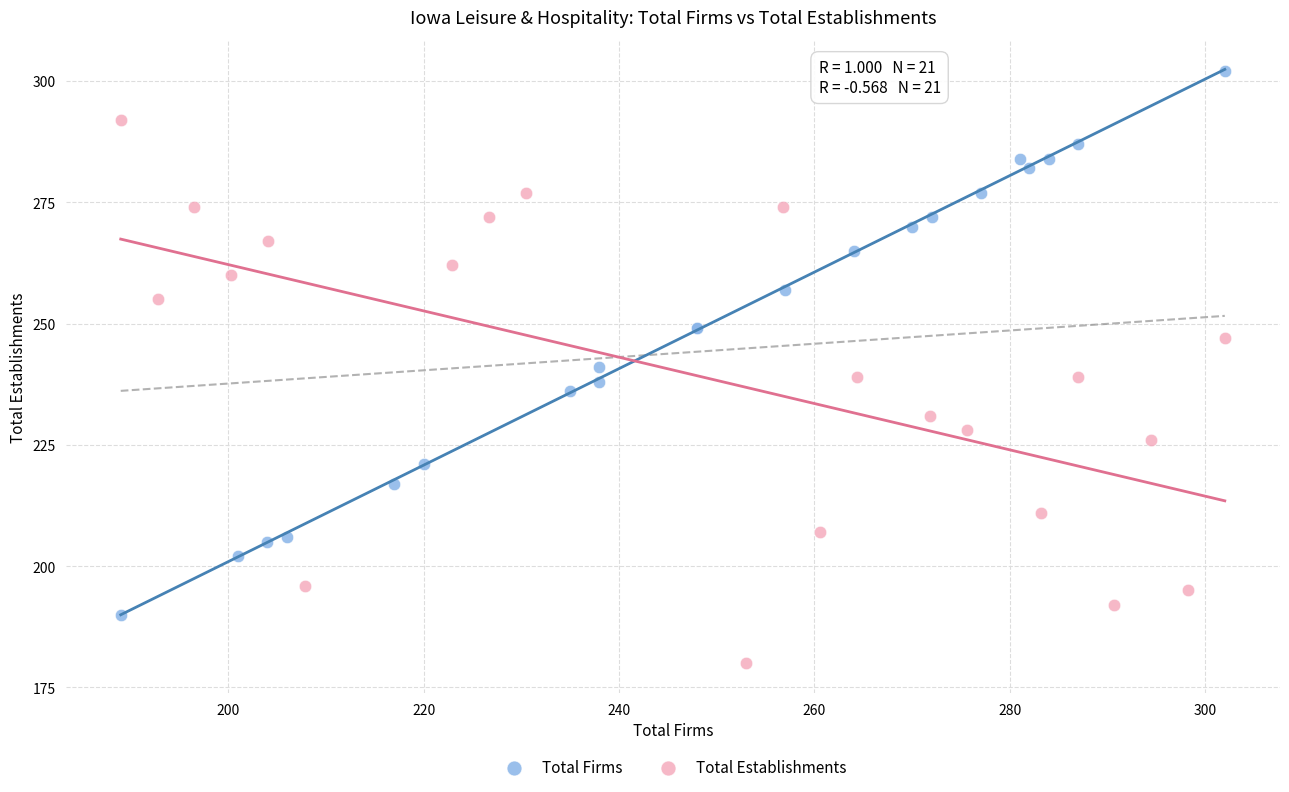

Which series reaches the maximum Y coordinate?

Total Firms